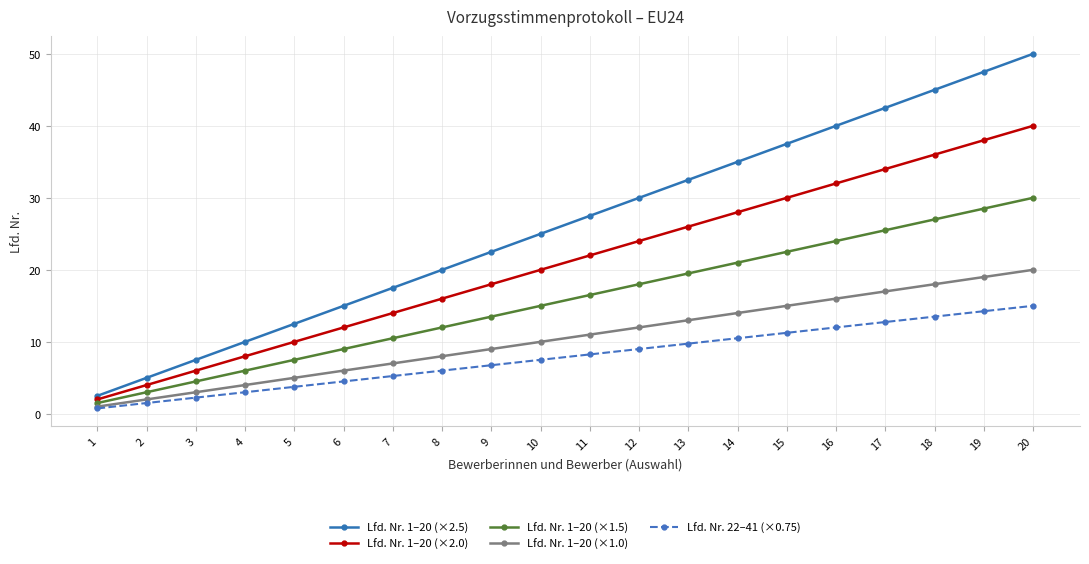

The value of Lfd. Nr. 1–20 (×2.0) at 7 is 14.0. True or false?

True